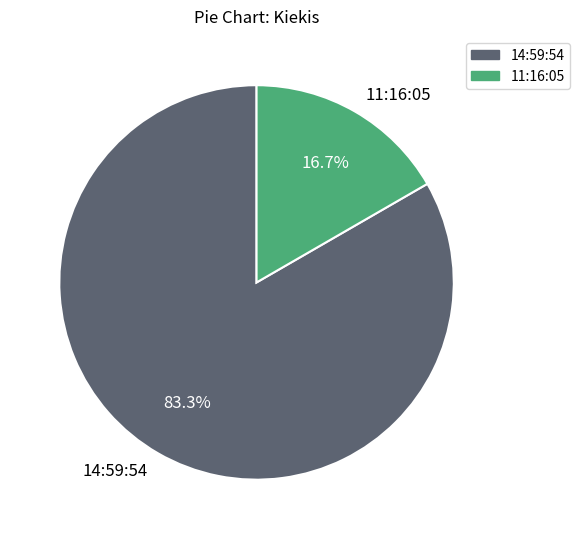

Which has a higher value, 11:16:05 or 14:59:54?

14:59:54